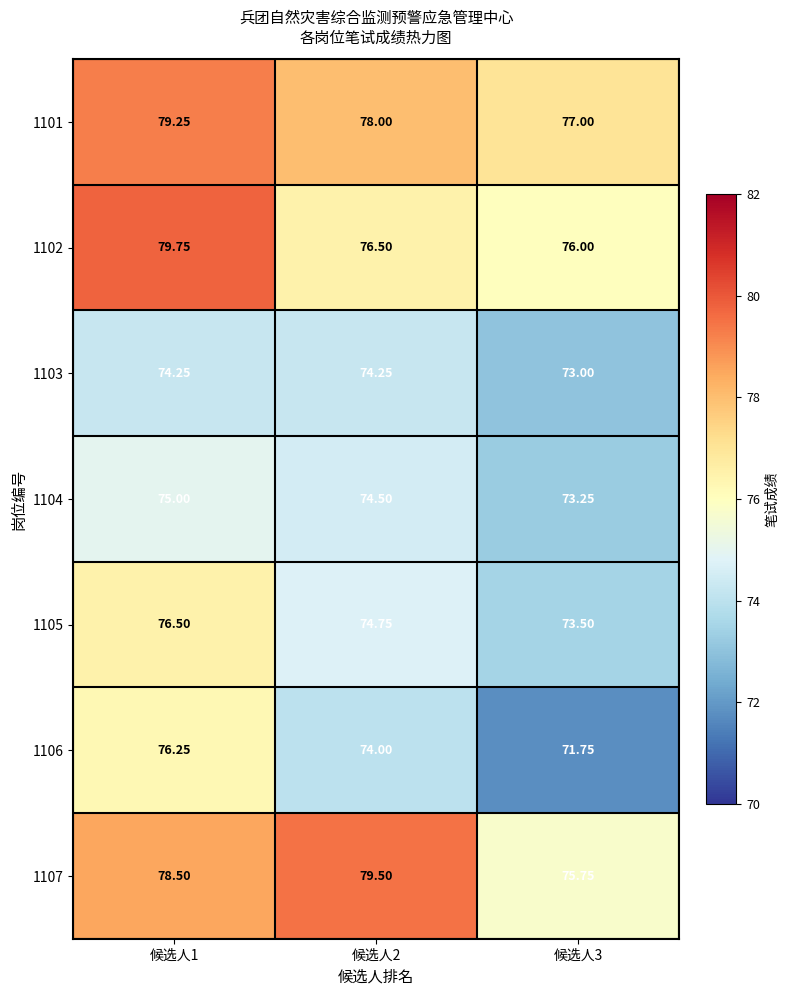

Is the value of 1105 at 候选人3 greater than the value of 1102 at 候选人1?

No